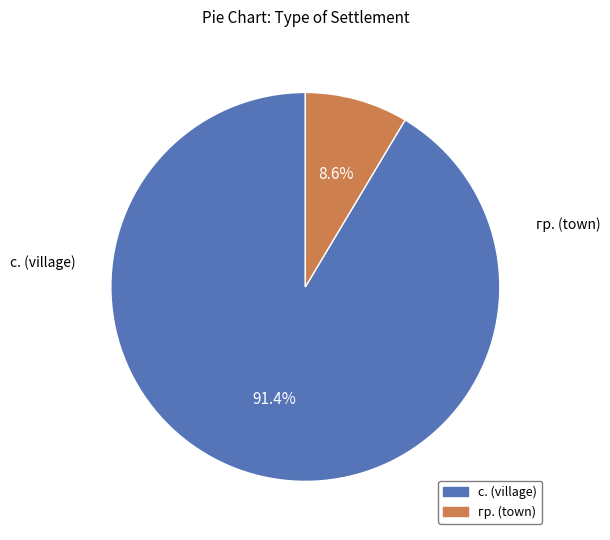

What is the largest slice in the pie chart?

с.